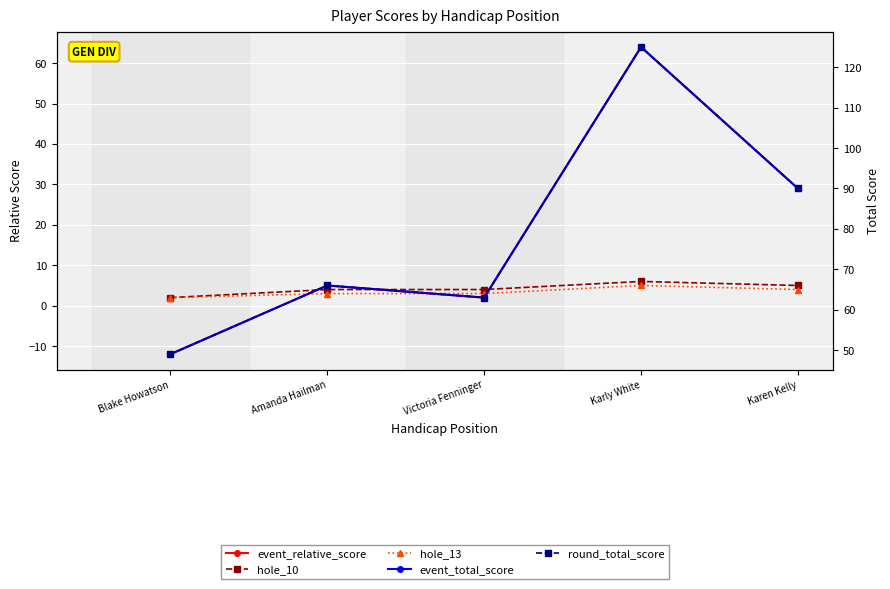

Reading right to left, extract all data points from this chart.

event_relative_score: Karen Kelly=29	Karly White=64	Victoria Fenninger=2	Amanda Hailman=5	Blake Howatson=-12
hole_10: Karen Kelly=5	Karly White=6	Victoria Fenninger=4	Amanda Hailman=4	Blake Howatson=2
hole_13: Karen Kelly=4	Karly White=5	Victoria Fenninger=3	Amanda Hailman=3	Blake Howatson=2
event_total_score: Karen Kelly=90	Karly White=125	Victoria Fenninger=63	Amanda Hailman=66	Blake Howatson=49
round_total_score: Karen Kelly=90	Karly White=125	Victoria Fenninger=63	Amanda Hailman=66	Blake Howatson=49